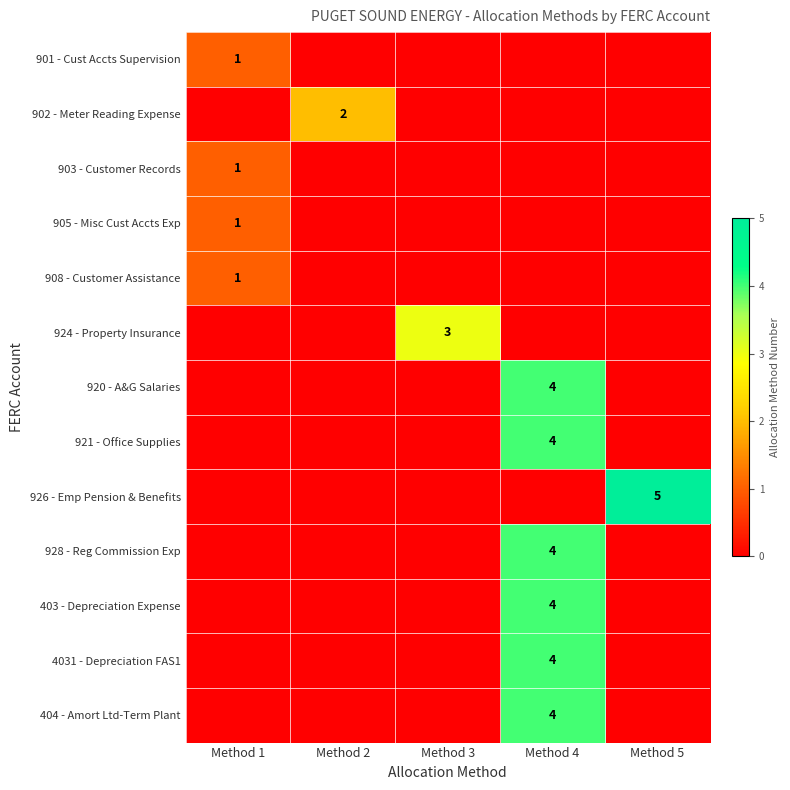

What is the sum of the 901 - Cust Accts Supervision values at Method 4 and Method 1?

1